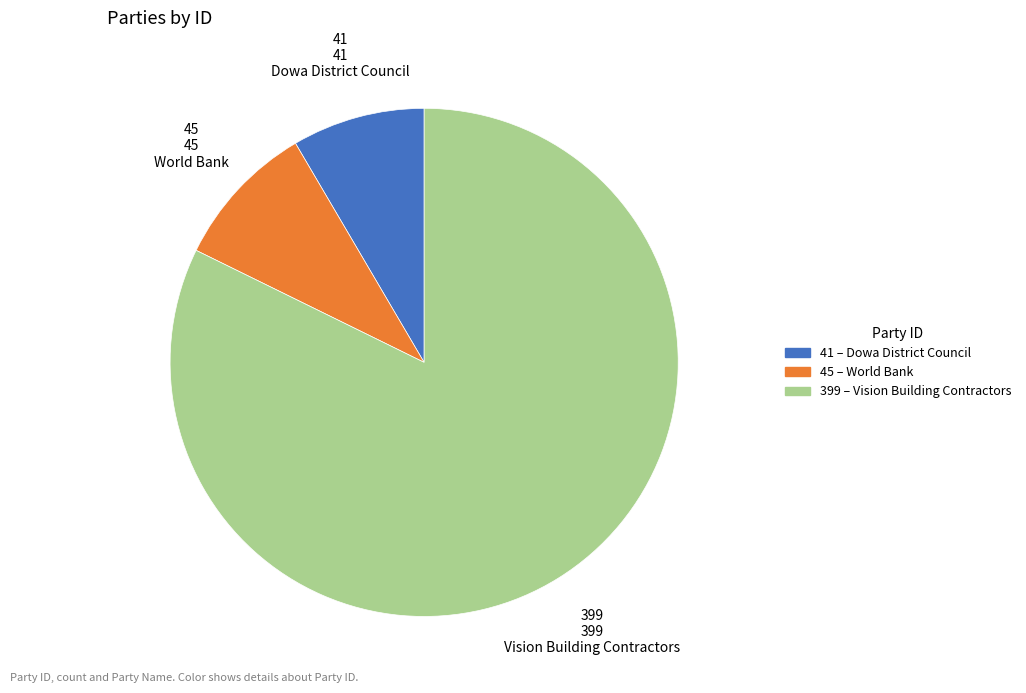

Is there a majority slice in this chart?

Yes